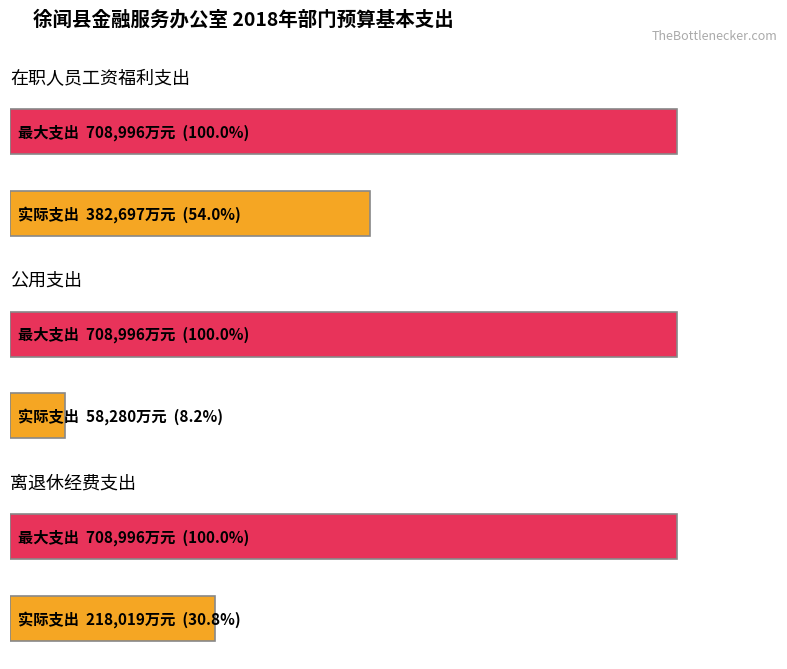

Does the chart contain stacked bars?

No